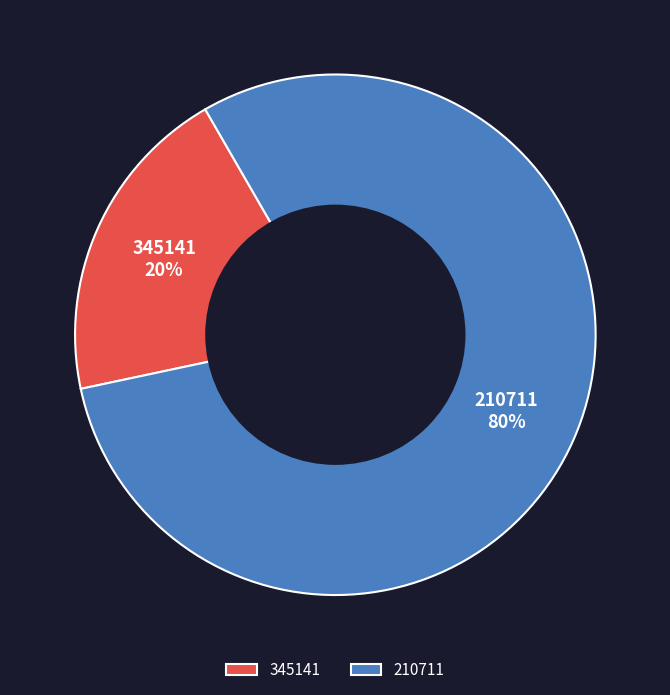

Which category has the smallest portion of the pie?

345141